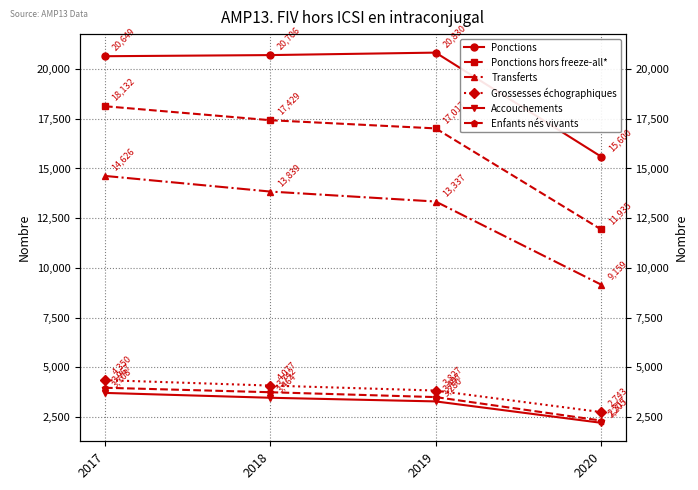

What is the difference between the highest and lowest values at 2020?

13395